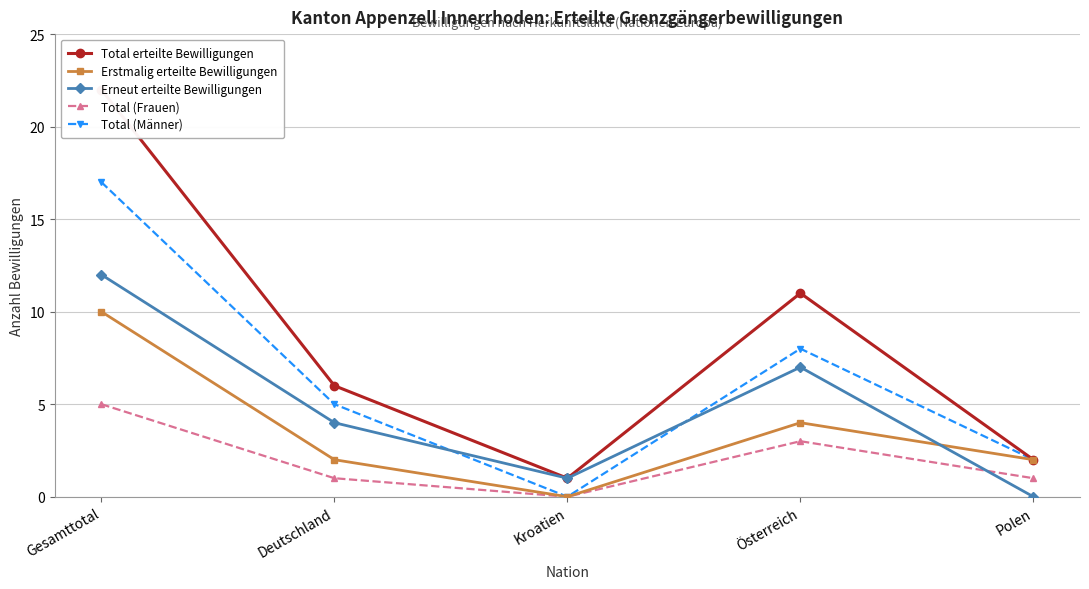

Rank the series by their average value, from highest to lowest.

Total erteilte Bewilligungen, Total (Männer), Erneut erteilte Bewilligungen, Erstmalig erteilte Bewilligungen, Total (Frauen)